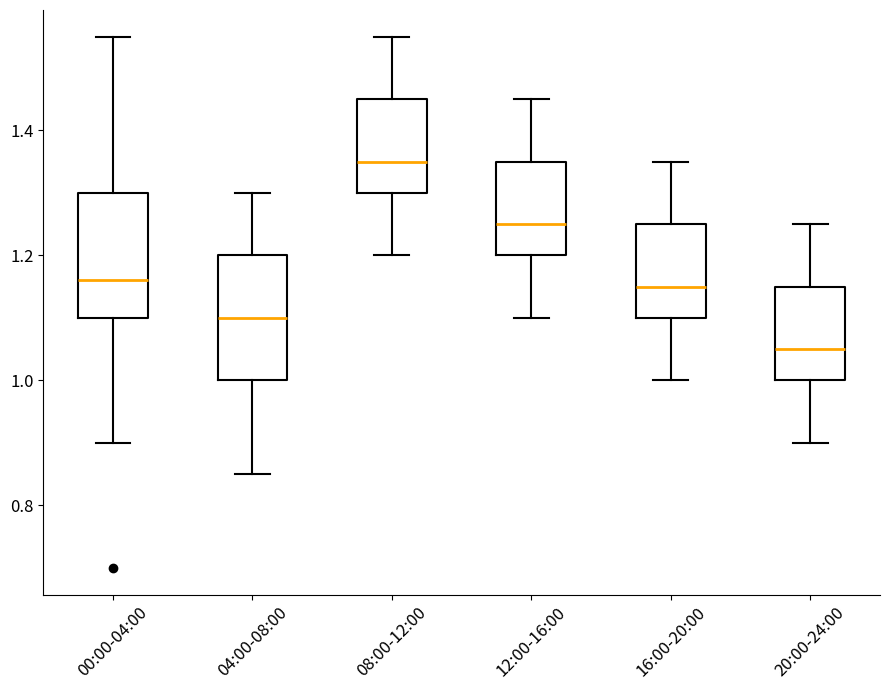

Where does the lower whisker of the box for 00:00-04:00 end on the y-axis? The values are not printed on the chart, so give them approximately, as read against the axis.

0.90